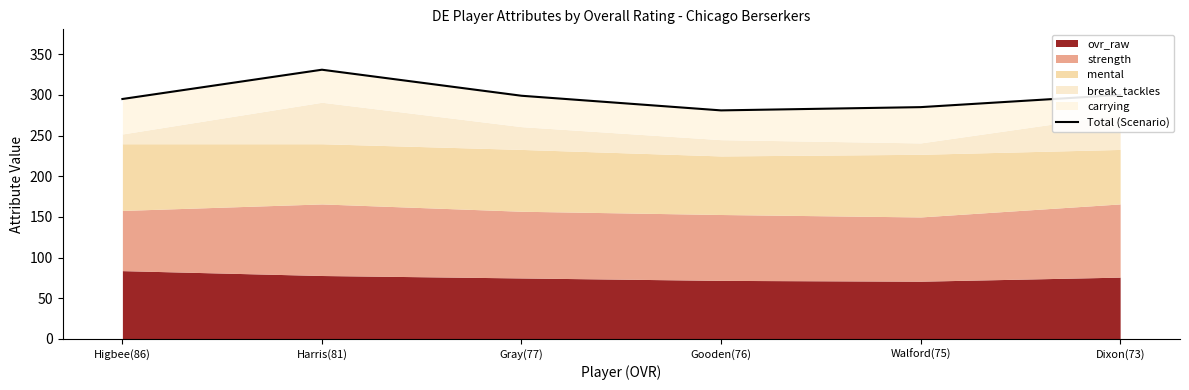

Approximately how many times larger is the value at Walford(75) compared to Dixon(73)?

0.9